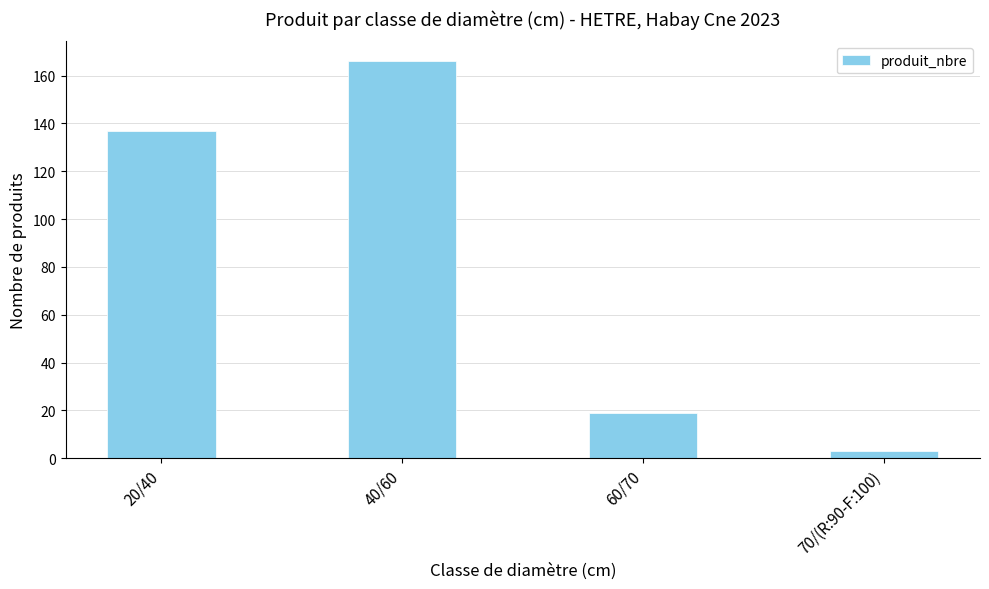

What is the approximate value at 20/40?

137